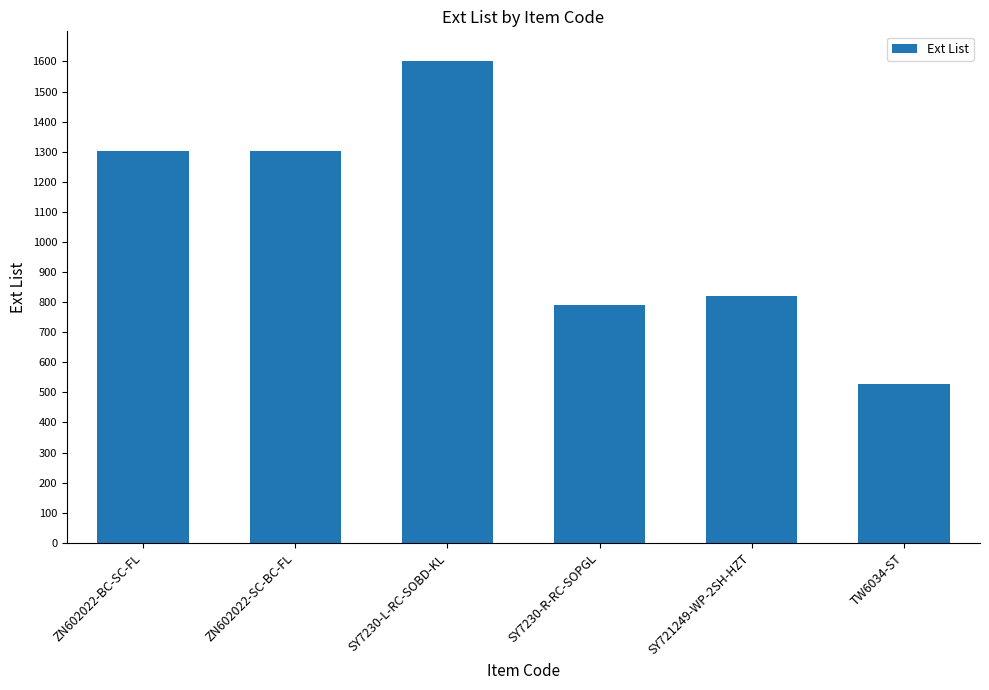

Count the number of data series in this chart.

1